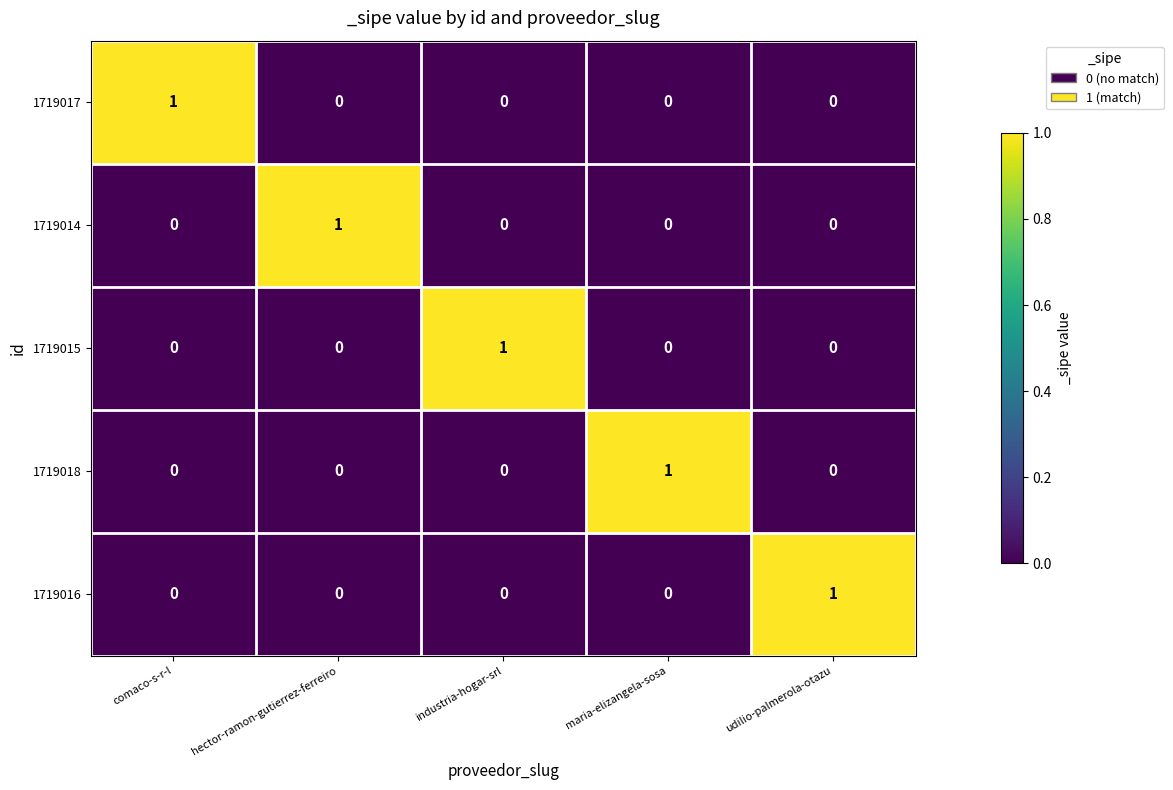

Is the value of 1719018 at hector-ramon-gutierrez-ferreiro greater than the value of 1719014 at hector-ramon-gutierrez-ferreiro?

No